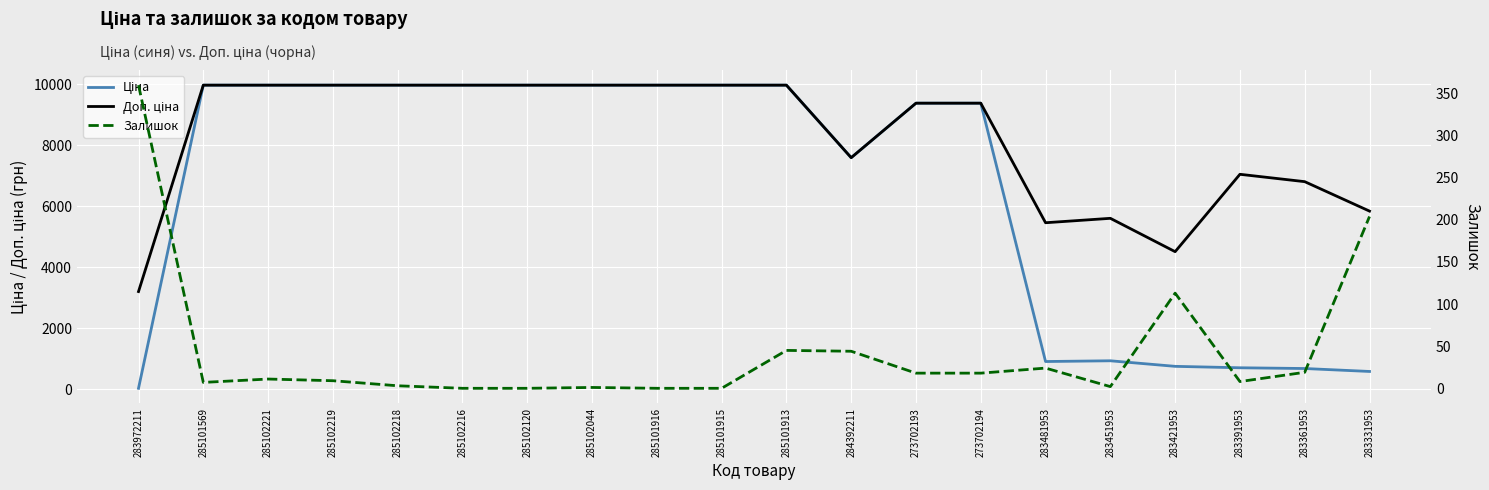

Which series has the largest total across all categories?

Доп. ціна